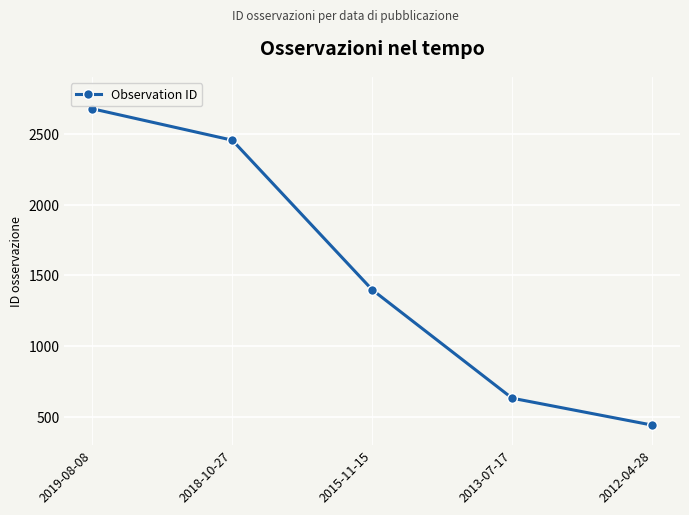

At which label is the value closest to 1559?

2015-11-15